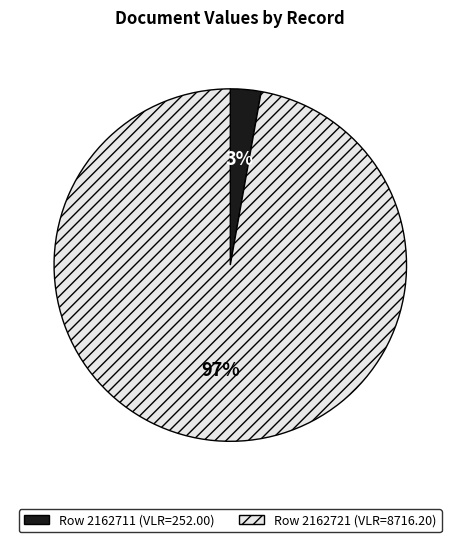

Between Row 2162721 and Row 2162711, which is larger?

Row 2162721